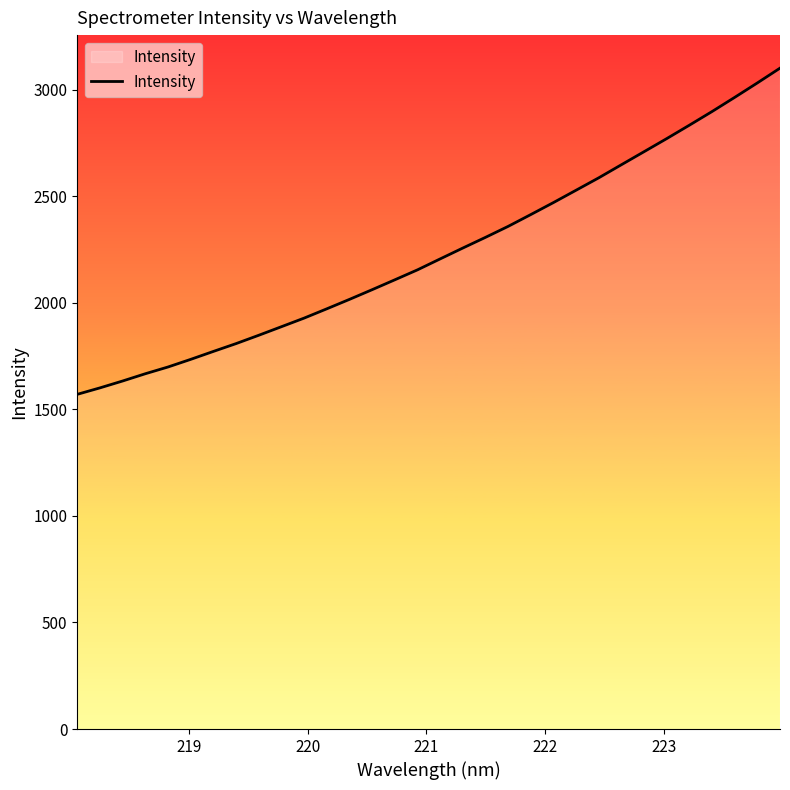

What is the maximum value shown in the chart?

3100.3